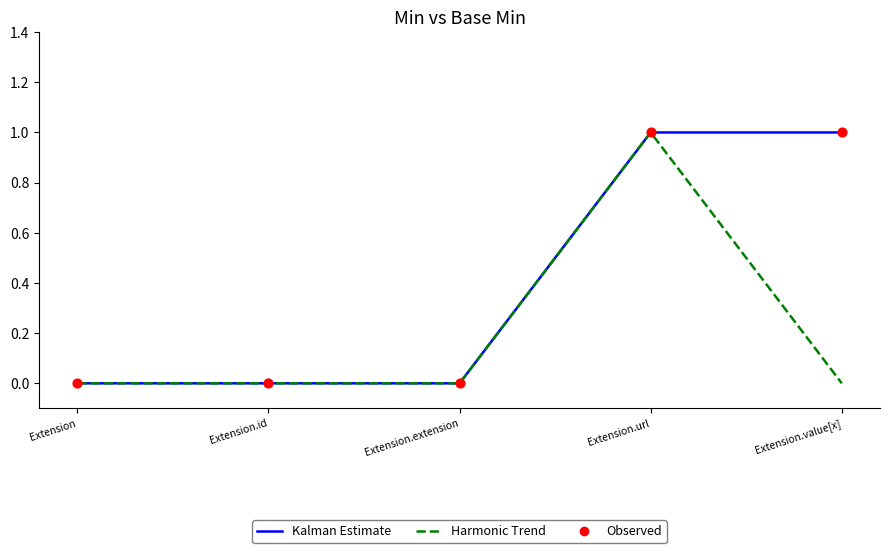

At which category is the sum across all series the highest?

Extension.url